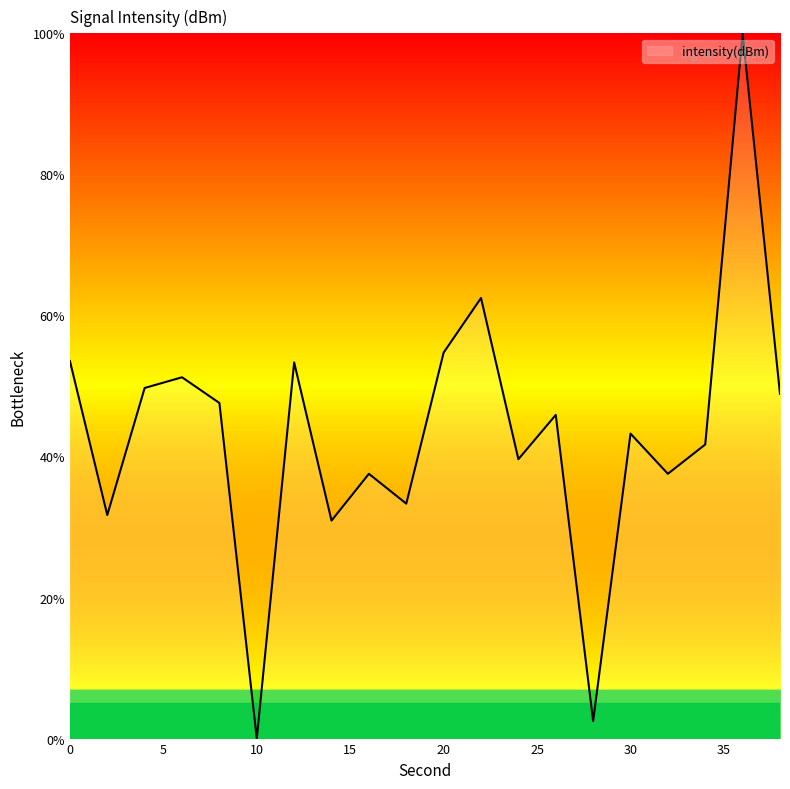

What is the difference between the maximum and minimum values?

100.0